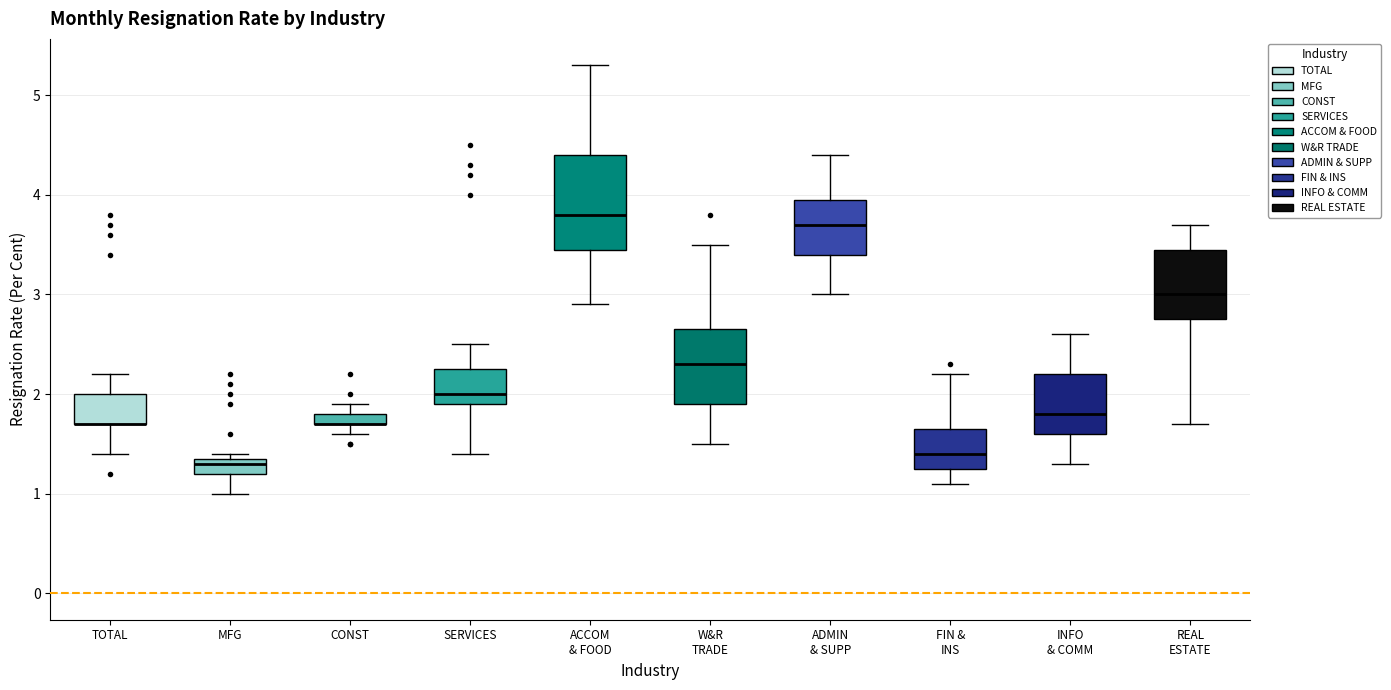

Where does the upper whisker of the box for SERVICES end on the y-axis? The values are not printed on the chart, so give them approximately, as read against the axis.

2.5